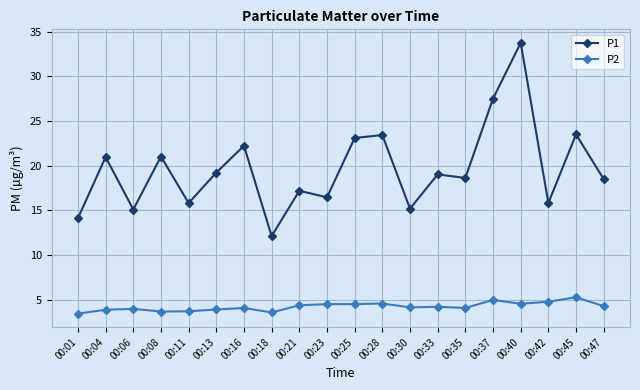

Between 00:25 and 00:30, which series saw the biggest shift?

P1